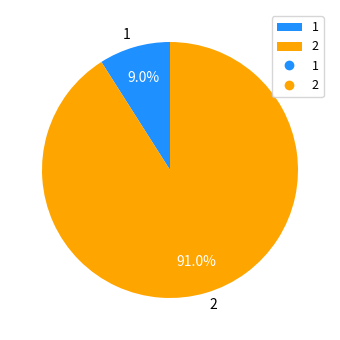

Does 1 represent more than half of the total?

No